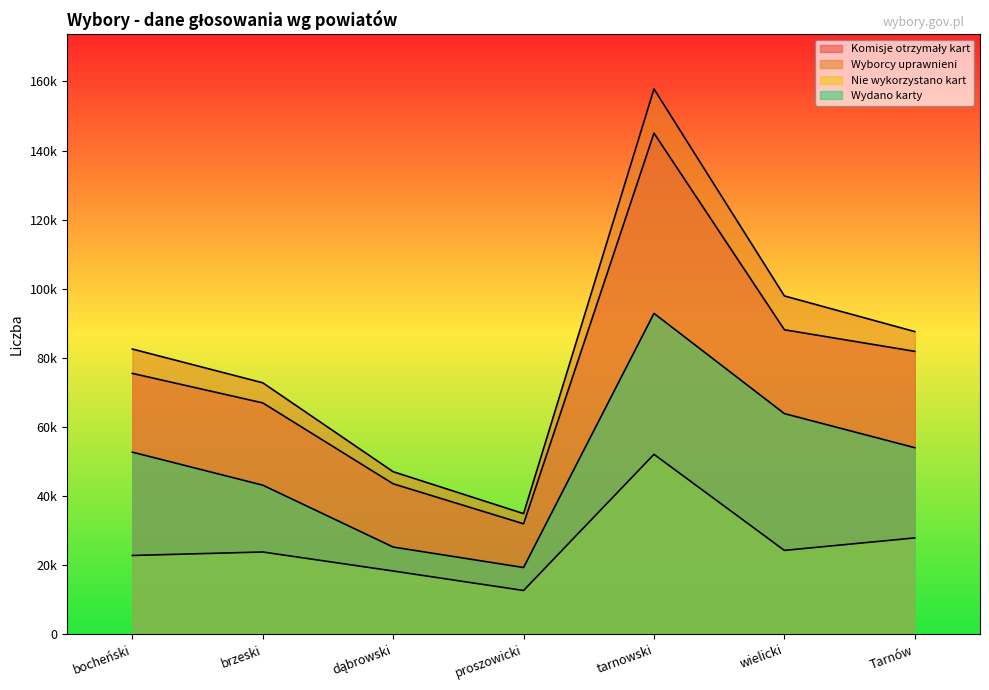

Rank the categories by Wyborcy uprawnieni value from highest to lowest.

tarnowski, wielicki, Tarnów, bocheński, brzeski, dąbrowski, proszowicki